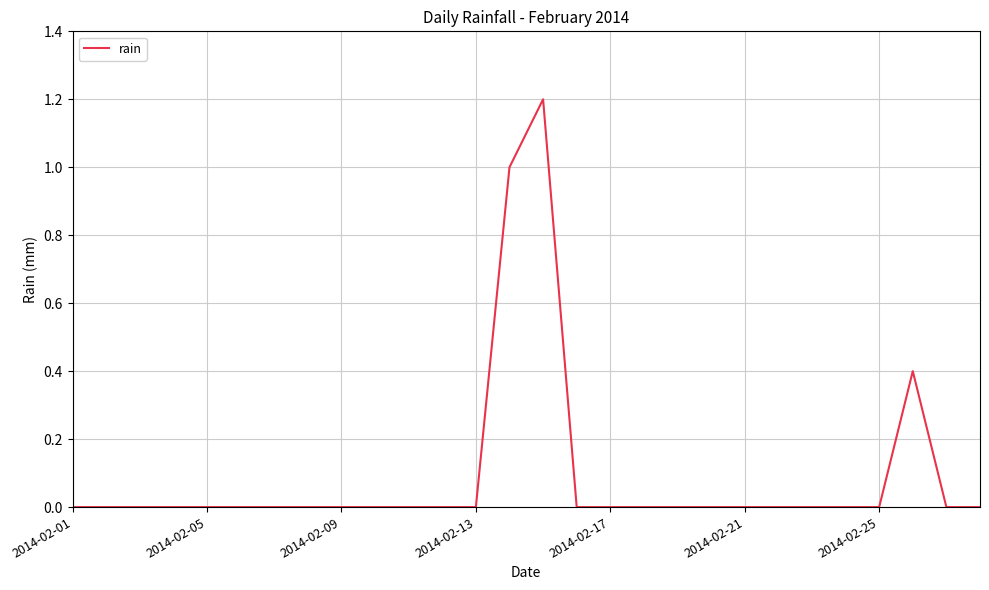

What is the difference between the maximum and minimum values?

1.2